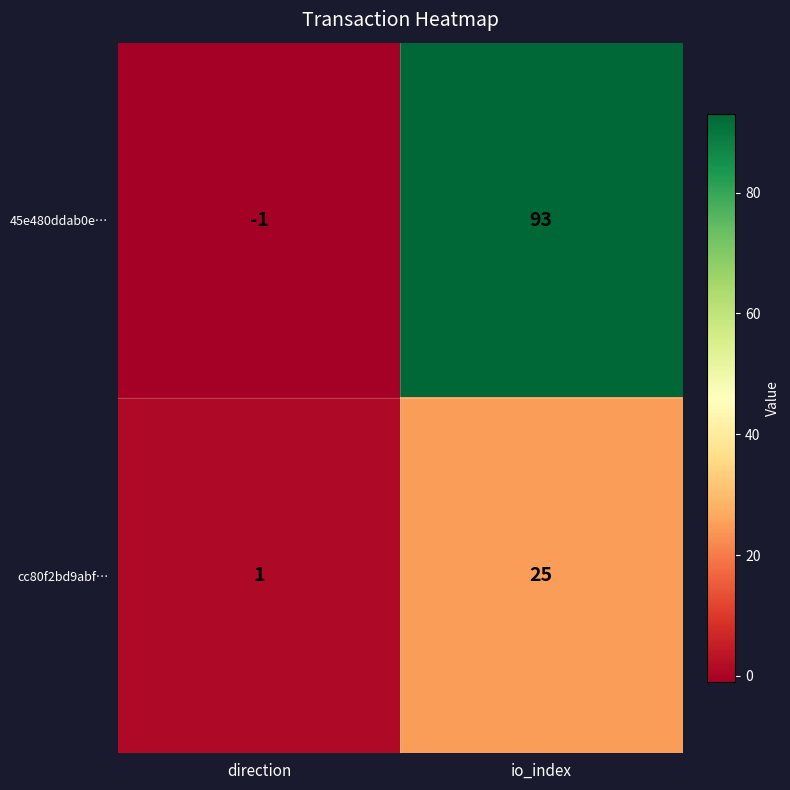

Reading right to left, extract all data points from this chart.

45e480ddab0e…: 93	-1
cc80f2bd9abf…: 25	1